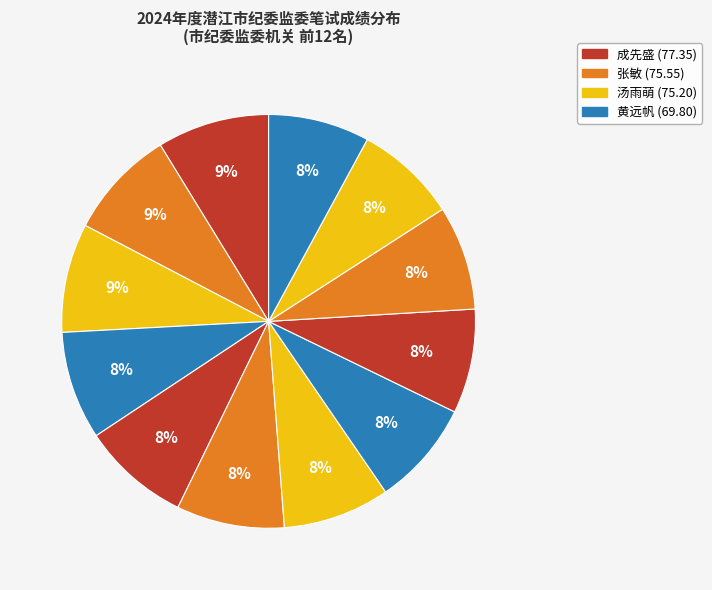

Count the number of slices in the pie.

12